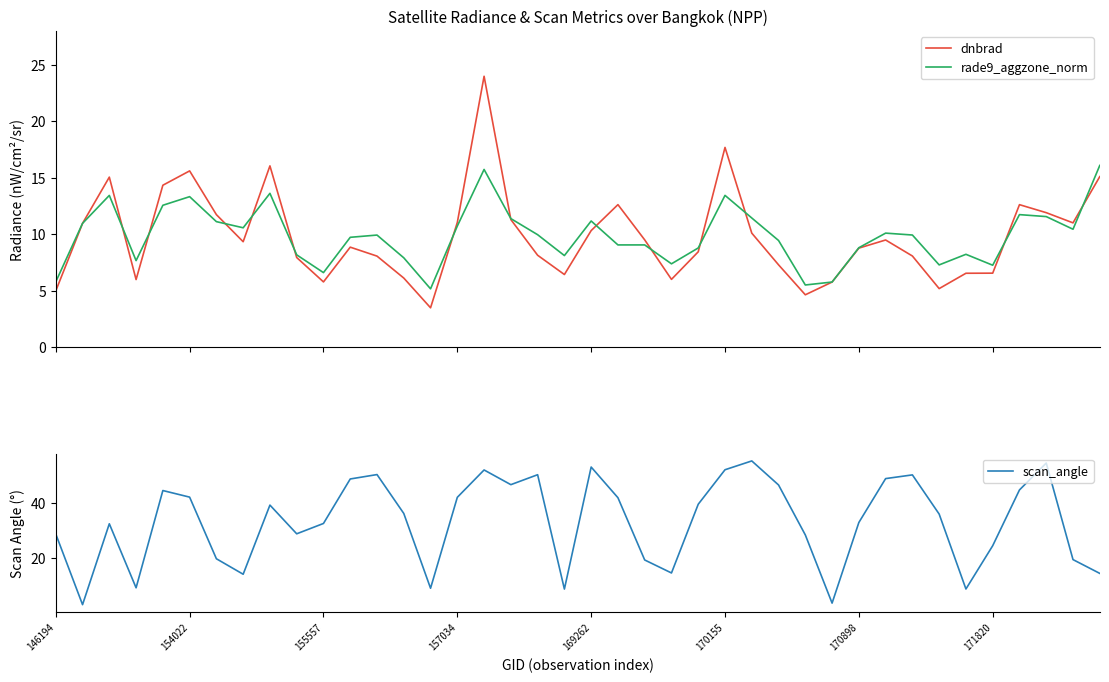

Which has a higher value, 24 or 38?

38